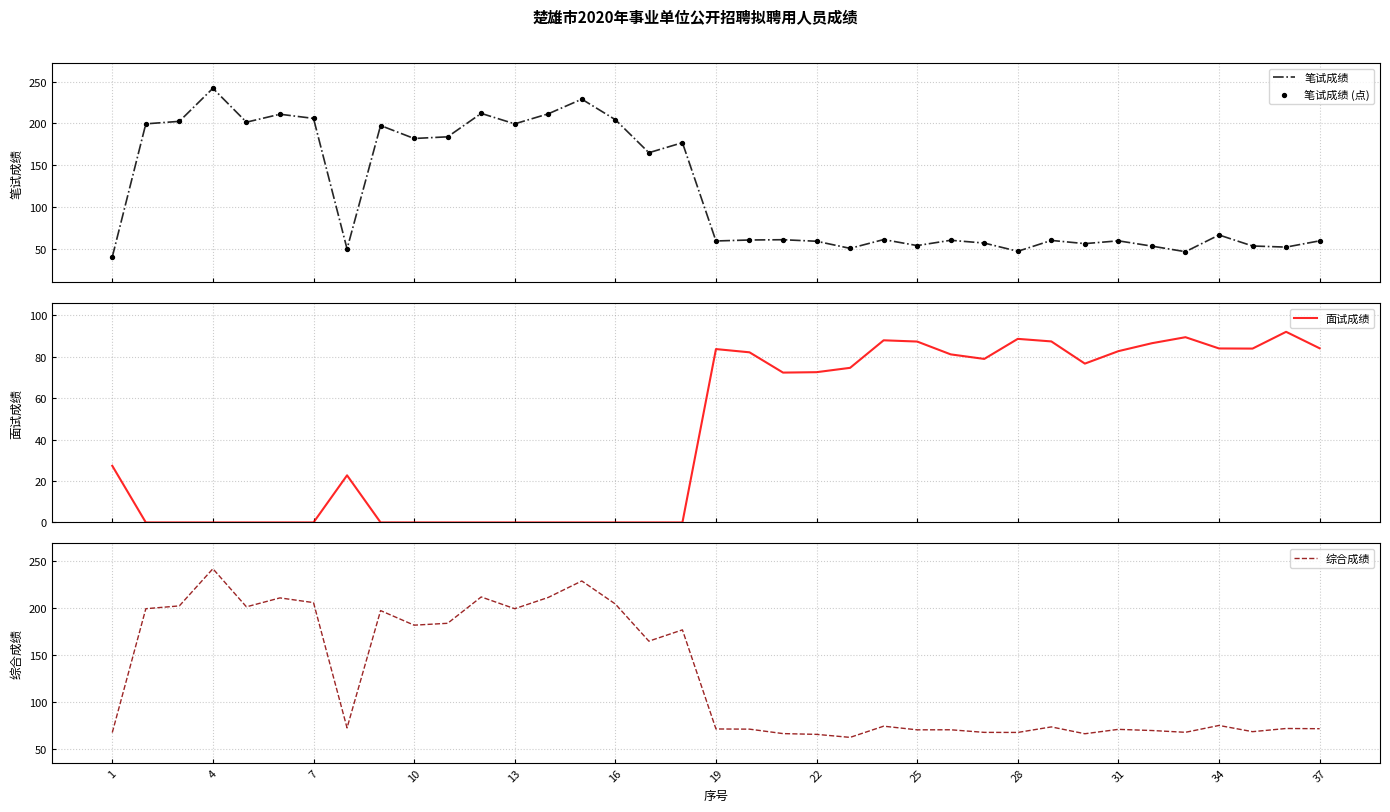

What are all the series names shown in the legend?

笔试成绩, 笔试成绩 (点), 面试成绩, 综合成绩